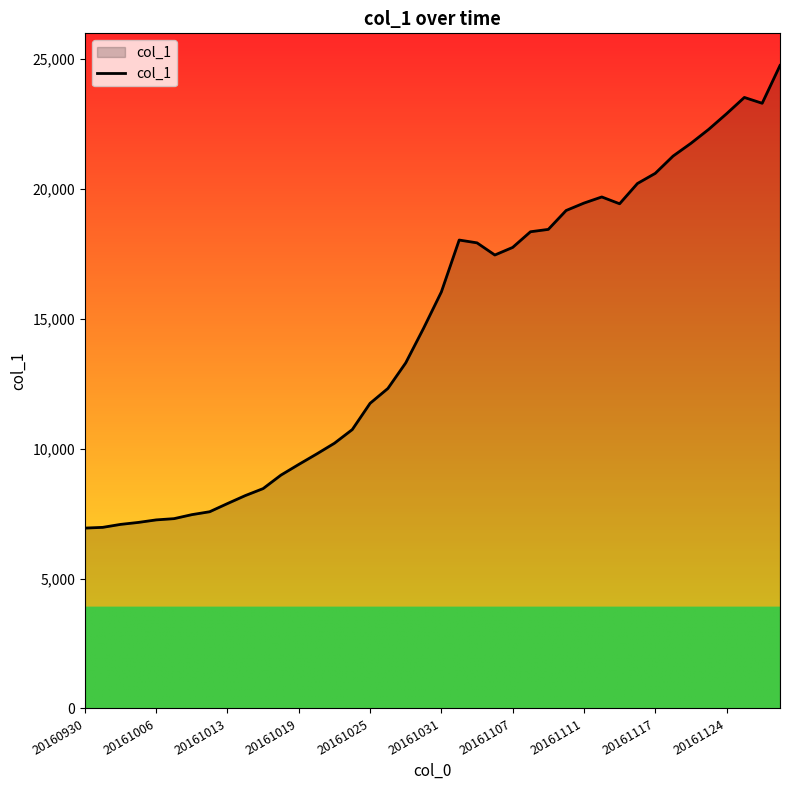

What is the difference between the maximum and minimum values?

17801